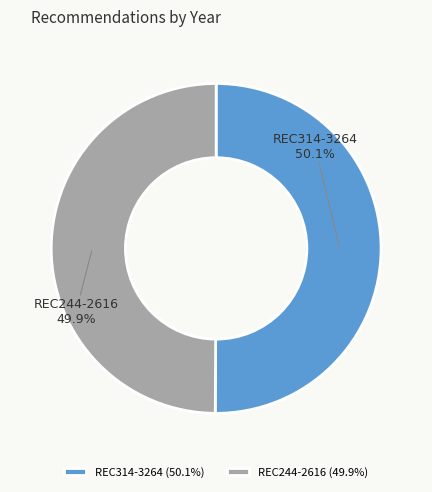

To the nearest percent, what percentage of the pie is REC244-2616?

50%